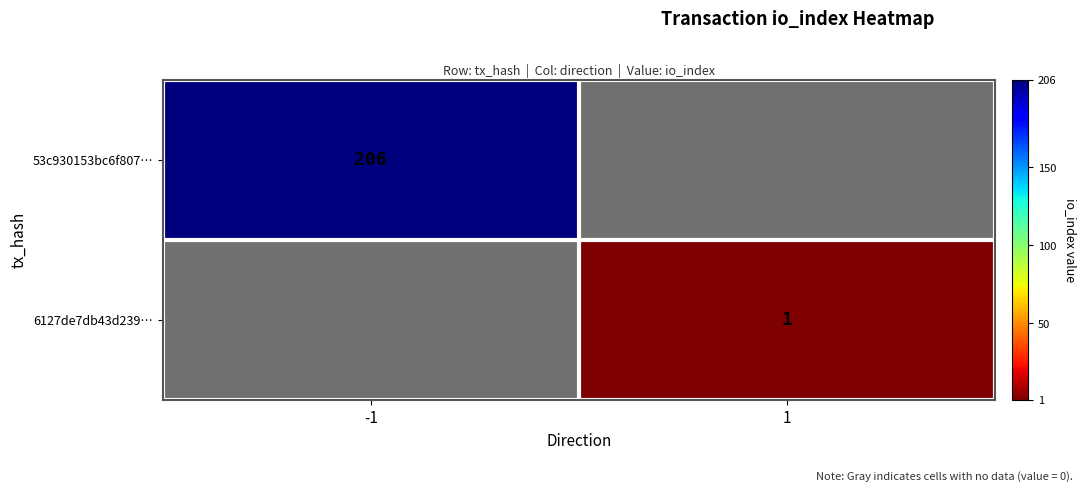

At which category does the chart reach its minimum across all series?

1